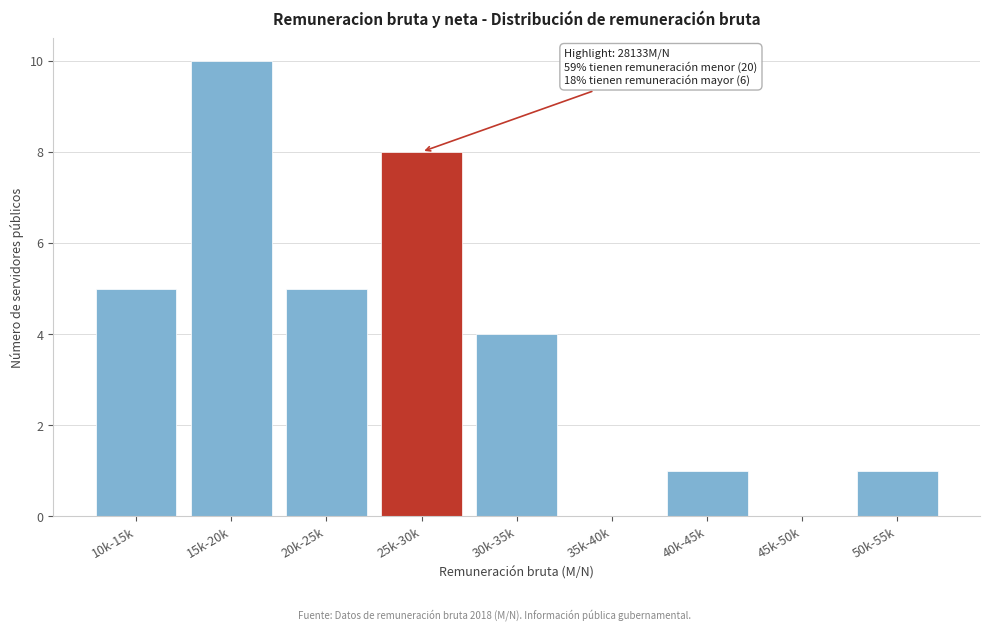

Reading left to right, transcribe all the data shown in this chart.

10k-15k=5	15k-20k=10	20k-25k=5	25k-30k=8	30k-35k=4	35k-40k=0	40k-45k=1	45k-50k=0	50k-55k=1